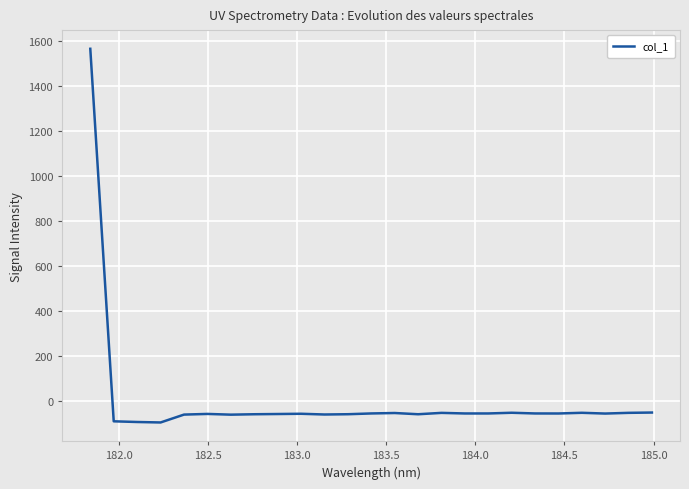

What is the difference between the maximum and minimum values?

1661.9